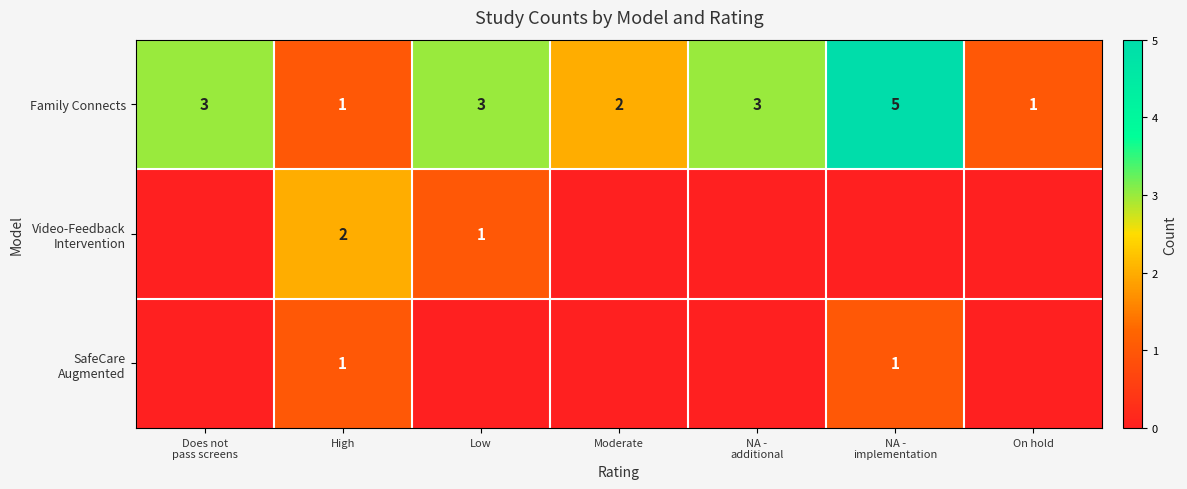

List the labels in order of SafeCare Augmented value, smallest first.

Does not pass screens, Low, Moderate, NA - additional, On hold, High, NA - implementation